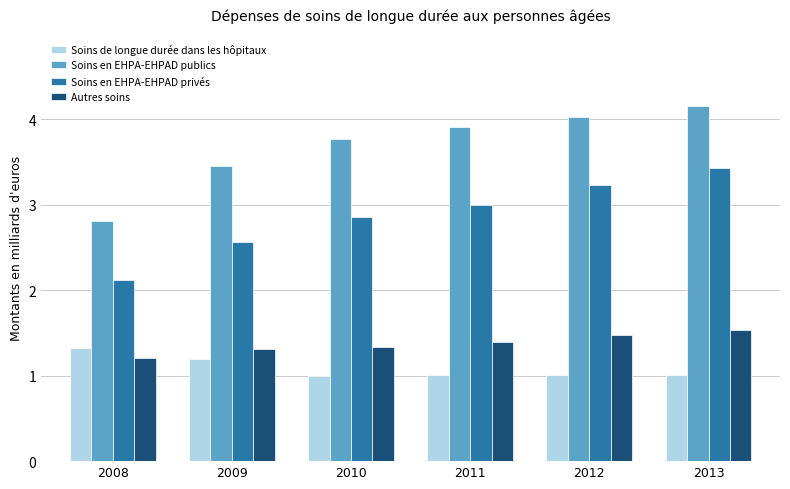

What is the minimum value shown in the chart?

1.0